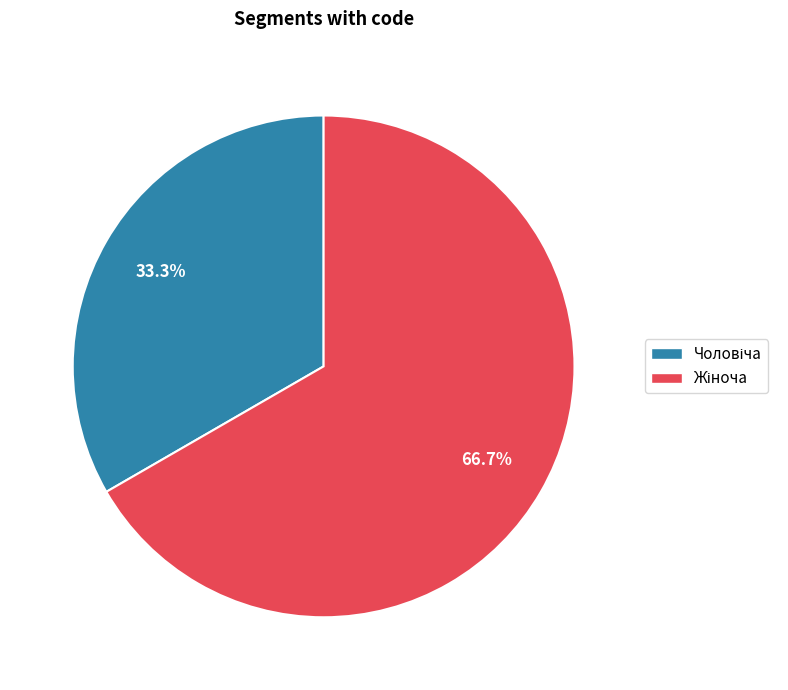

Does any single category account for the majority?

Yes